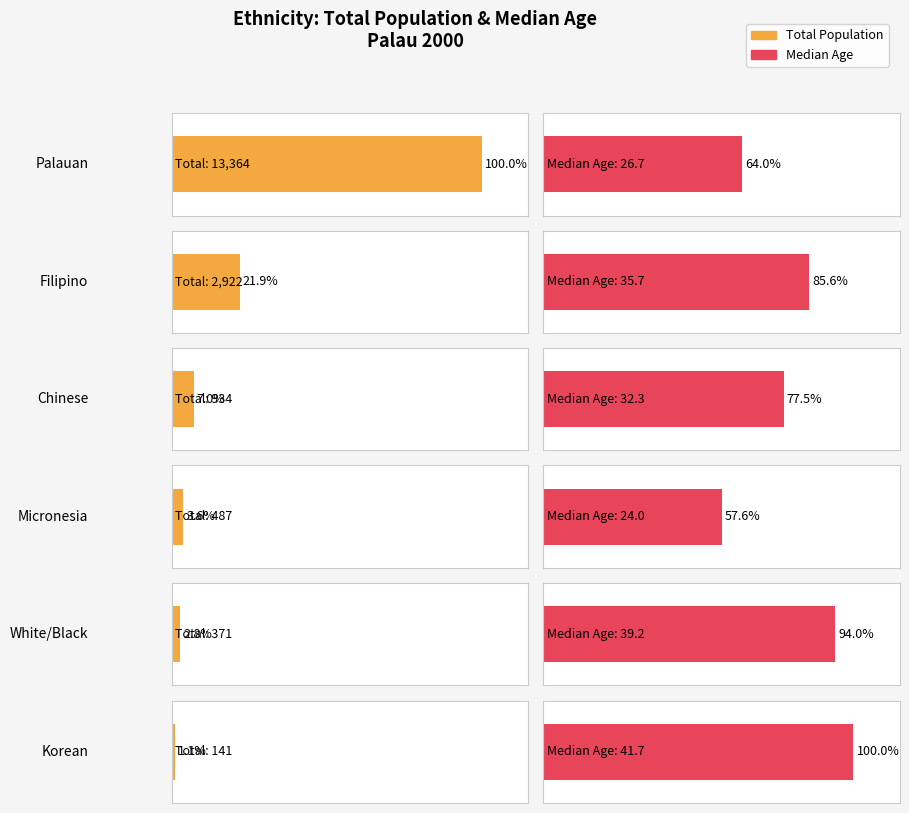

At which label is Chinese closest to 483?

White/Black